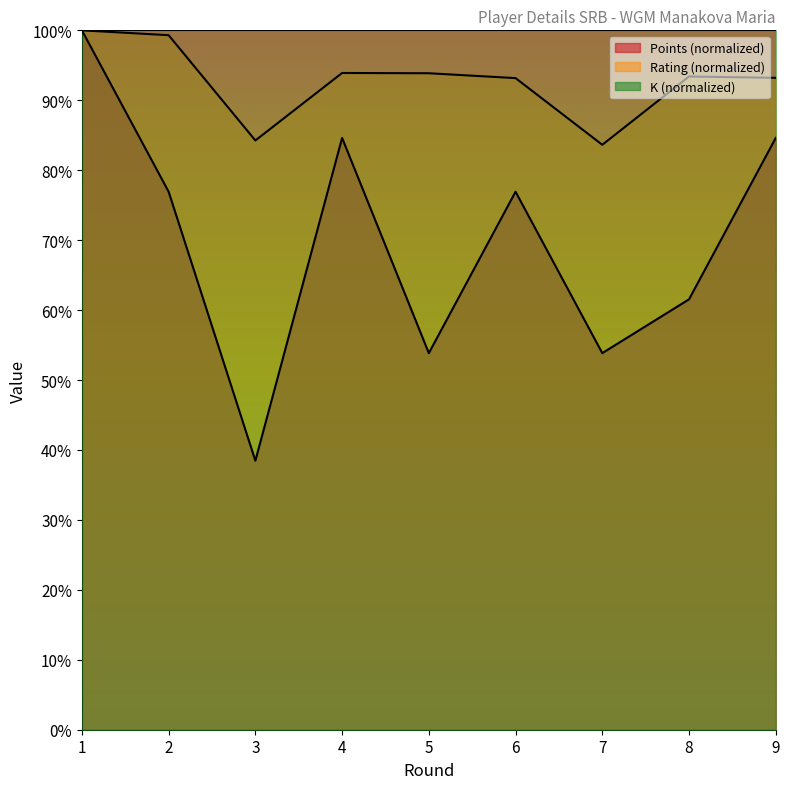

Reading left to right, transcribe all the data shown in this chart.

Rating: 100.0	99.3	84.3	93.9	93.9	93.2	83.6	93.4	93.2
Points: 100.0	76.9	38.5	84.6	53.8	76.9	53.8	61.5	84.6